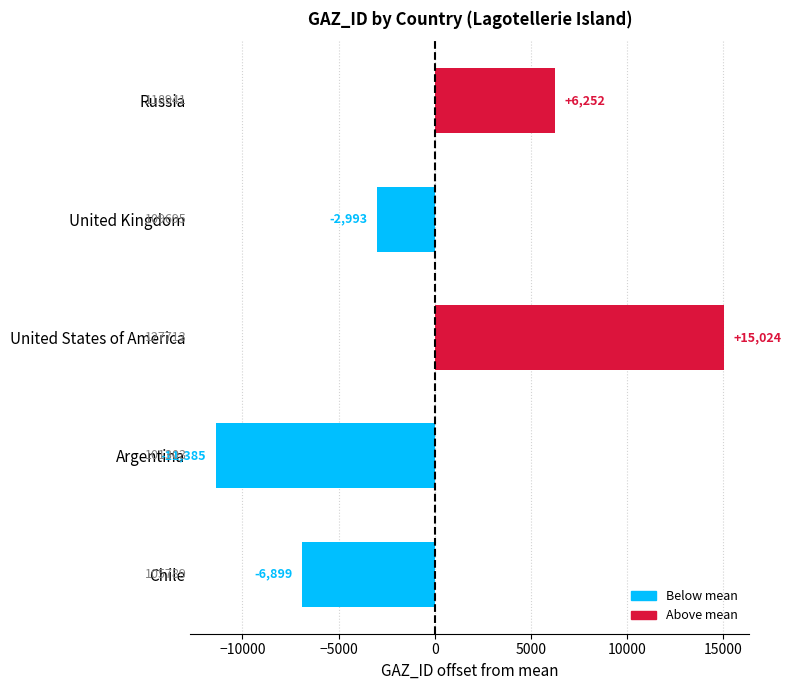

At which label is the value closest to 1819?

Russia